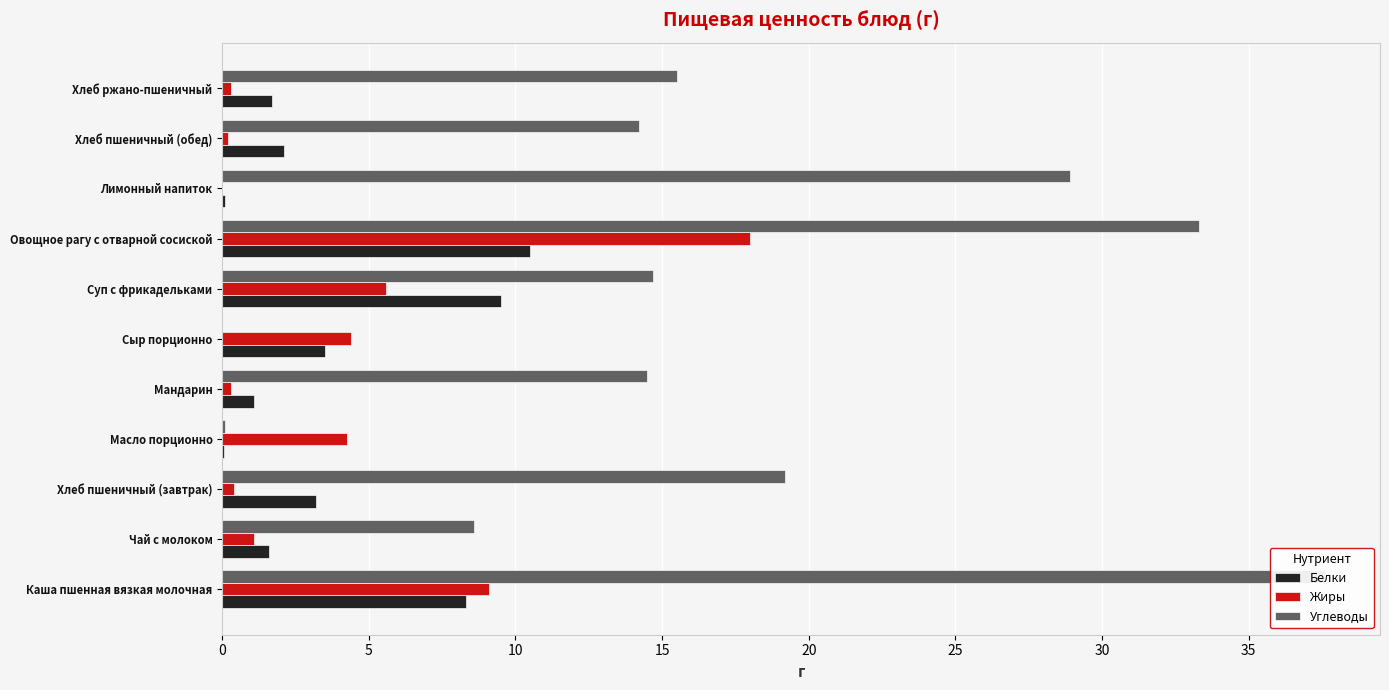

The Углеводы series shows 14.7 at Суп с фрикадельками. True or false?

True